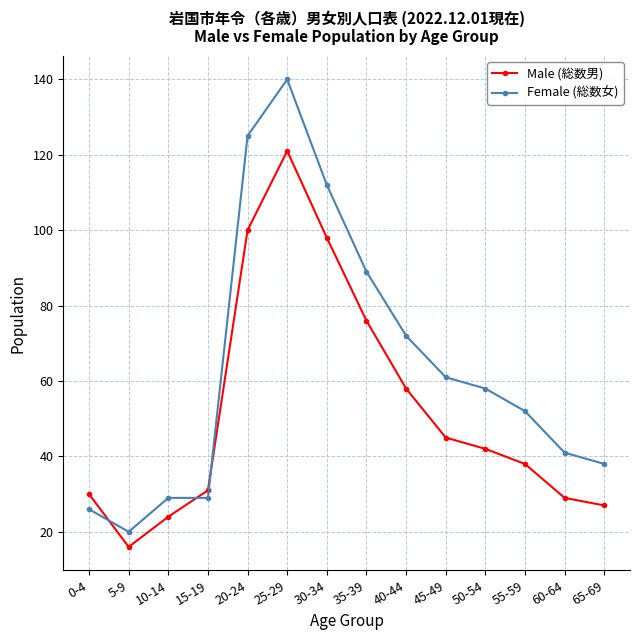

Count the number of data series in this chart.

2